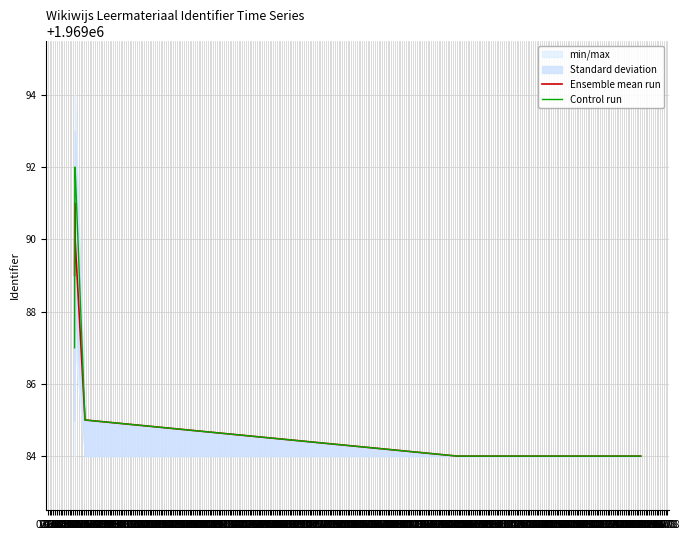

What is the minimum value for Control run?

1969084